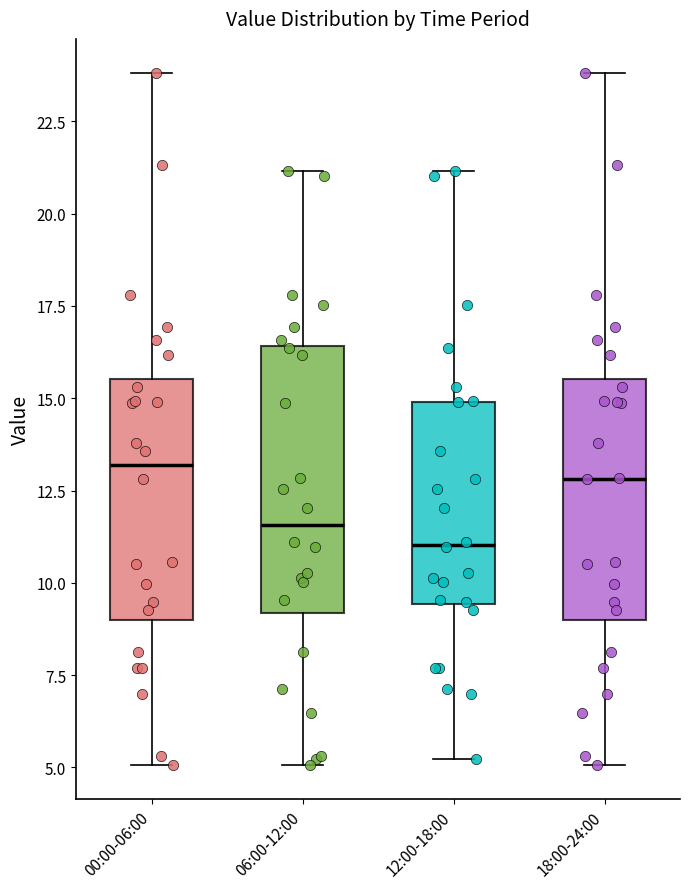

Reading left to right, read every box against the y-axis: the position of its median line, the range the box covers, and the ends of its whiskers. The values are not printed on the chart, so give them approximately, as read against the axis.

00:00-06:00: median 13.0, box 9.0 to 15.5, whiskers 5.0 to 24.0
06:00-12:00: median 11.5, box 9.0 to 16.5, whiskers 5.0 to 21.0
12:00-18:00: median 11.0, box 9.5 to 15.0, whiskers 5.0 to 21.0
18:00-24:00: median 13.0, box 9.0 to 15.5, whiskers 5.0 to 24.0